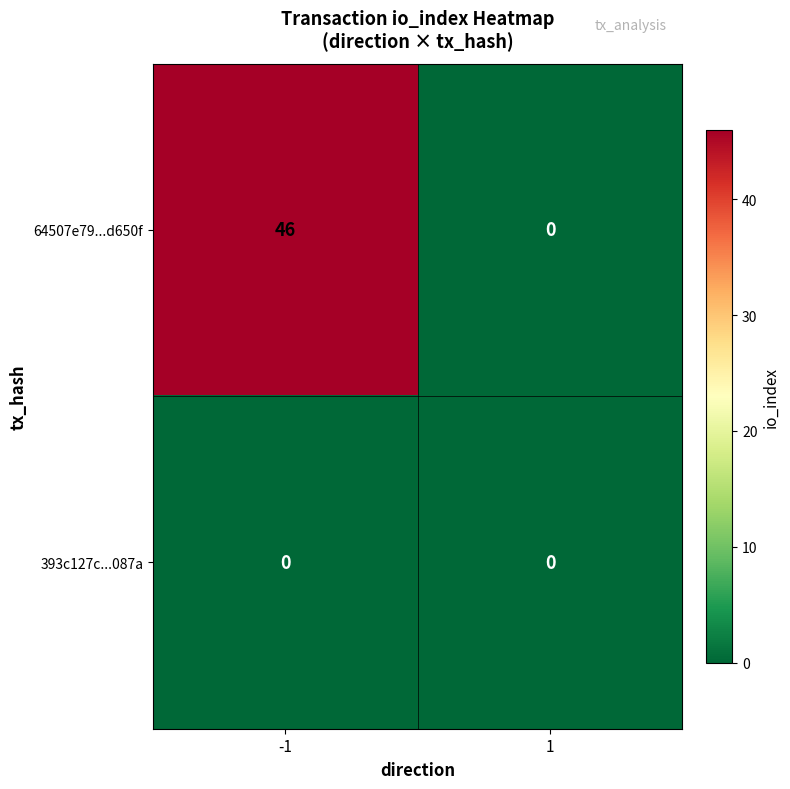

List the series in order of their peak value, highest first.

64507e79...d650f, 393c127c...087a